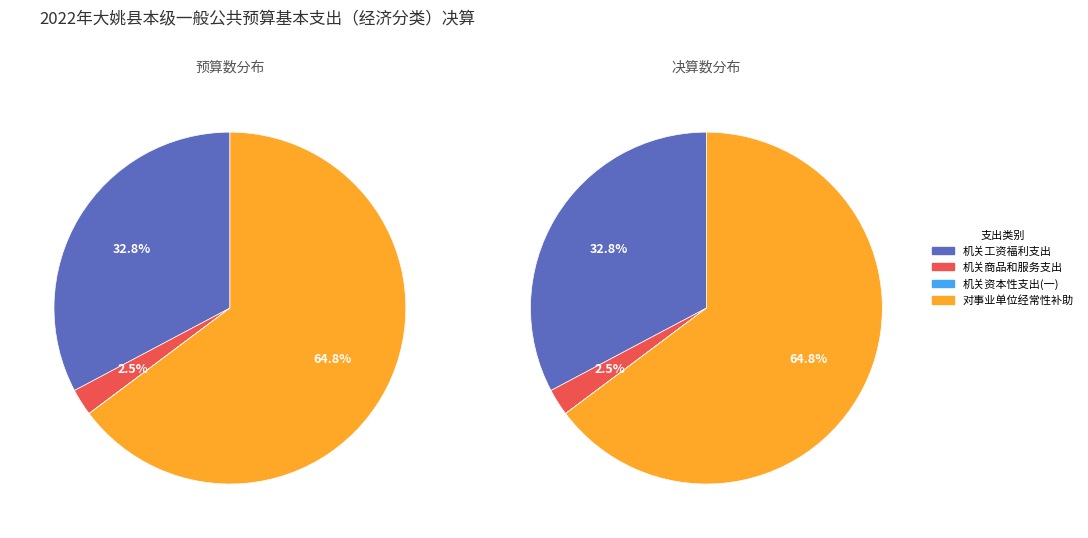

True or false: 机关商品和服务支出 accounts for 2% of the total.

True